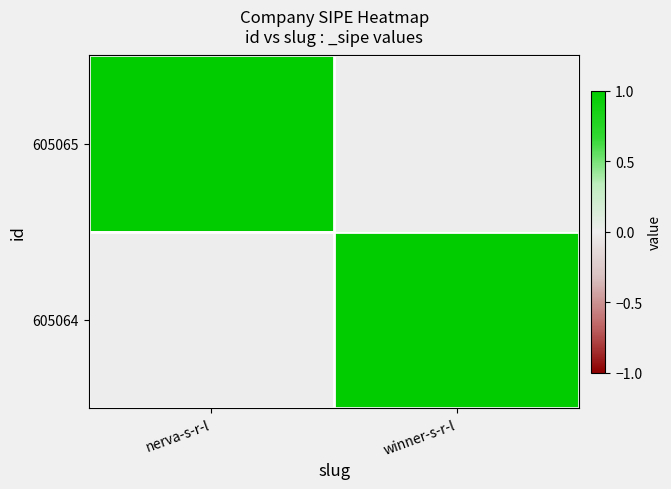

Rank the series at nerva-s-r-l from highest to lowest value.

605065, 605064